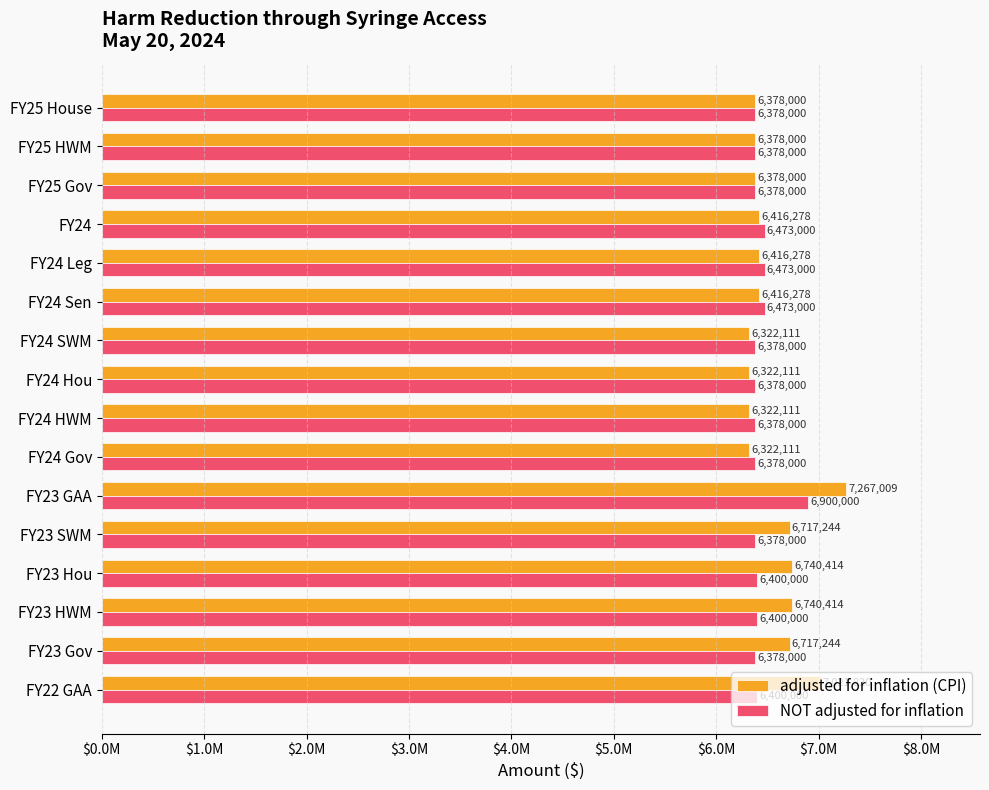

What are all the series names shown in the legend?

adjusted for inflation (CPI), NOT adjusted for inflation